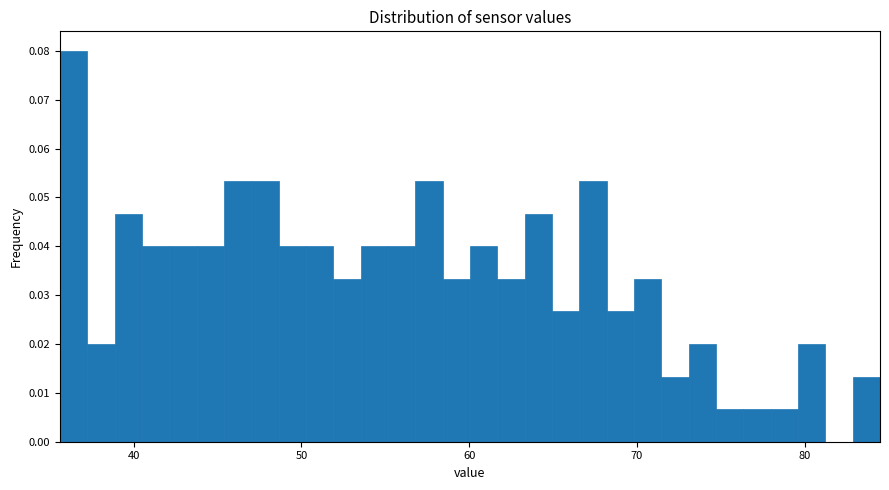

Read against the x-axis, roughly where is the centre of the tallest bar?

36